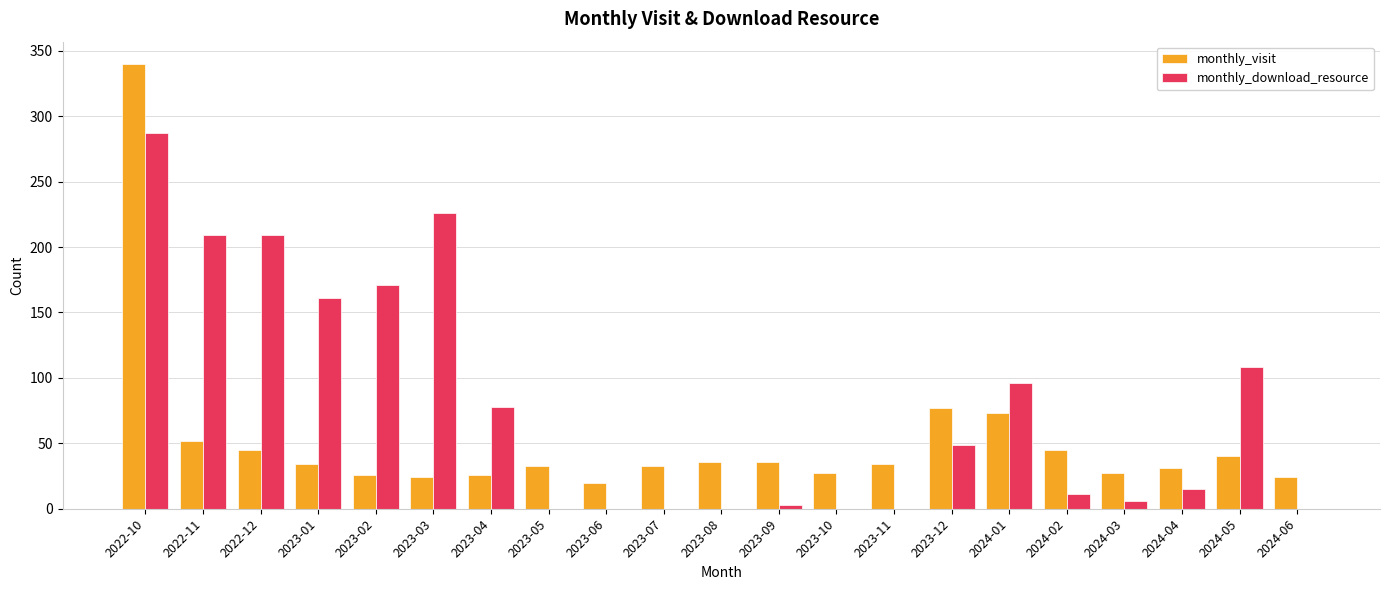

How many data points does each series have?

21